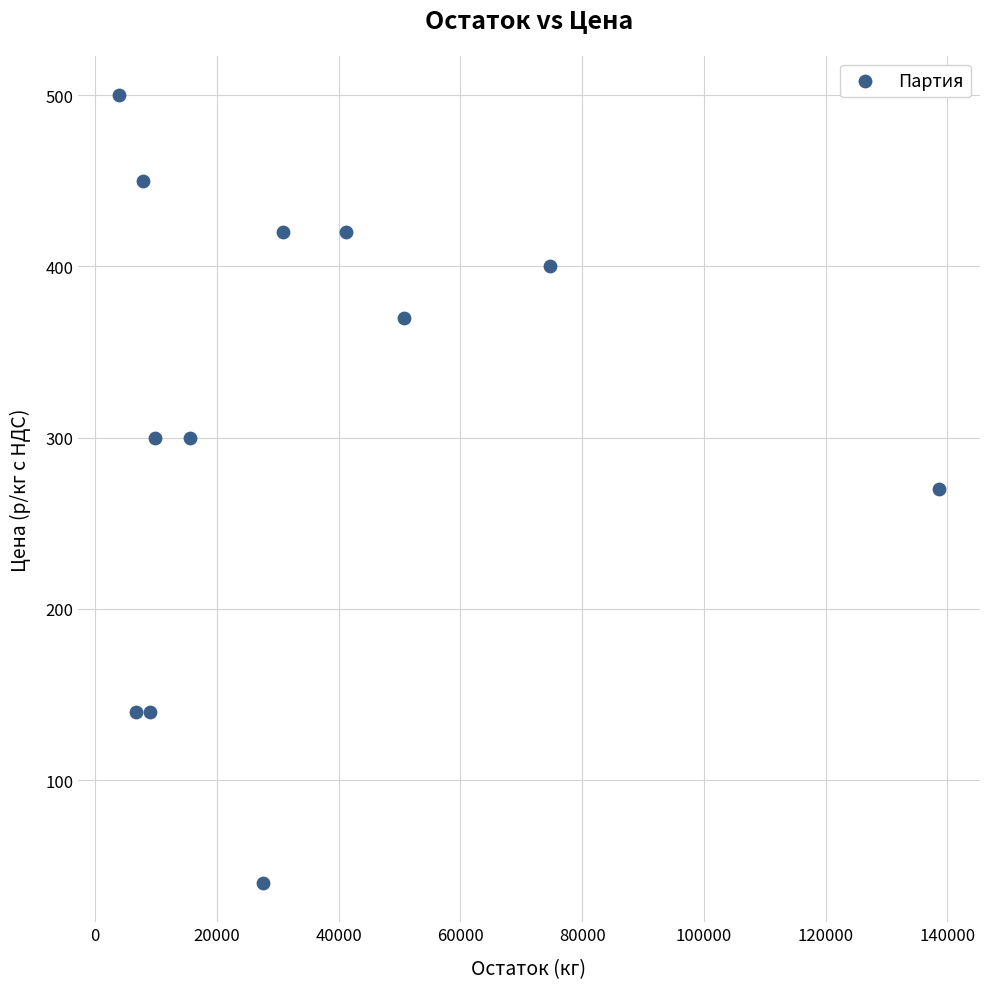

What is the range of X values (max minus min)?

134678